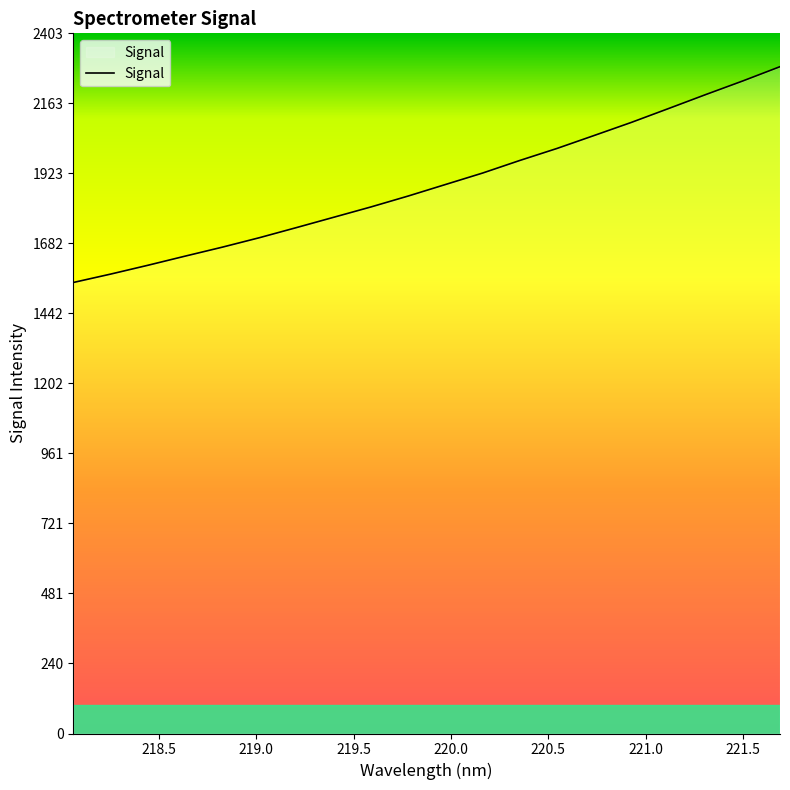

What is the difference between the maximum and minimum values?

740.8